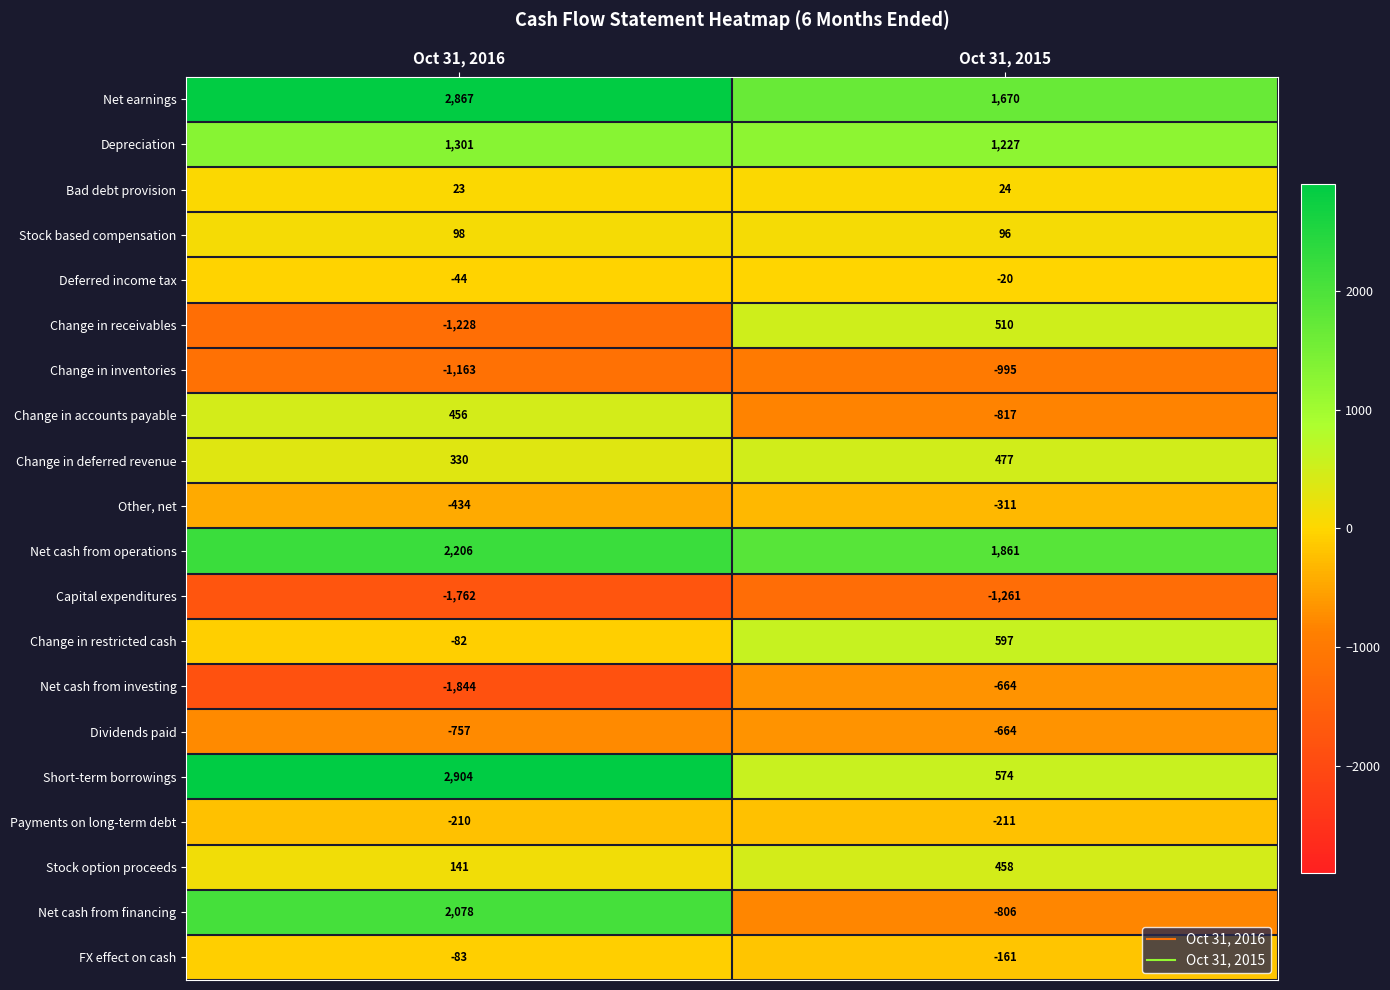

At which label does Net cash from financing reach its peak?

Oct 31, 2016